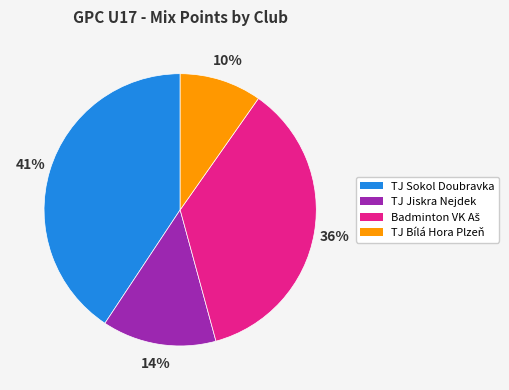

Does any single category account for the majority?

No